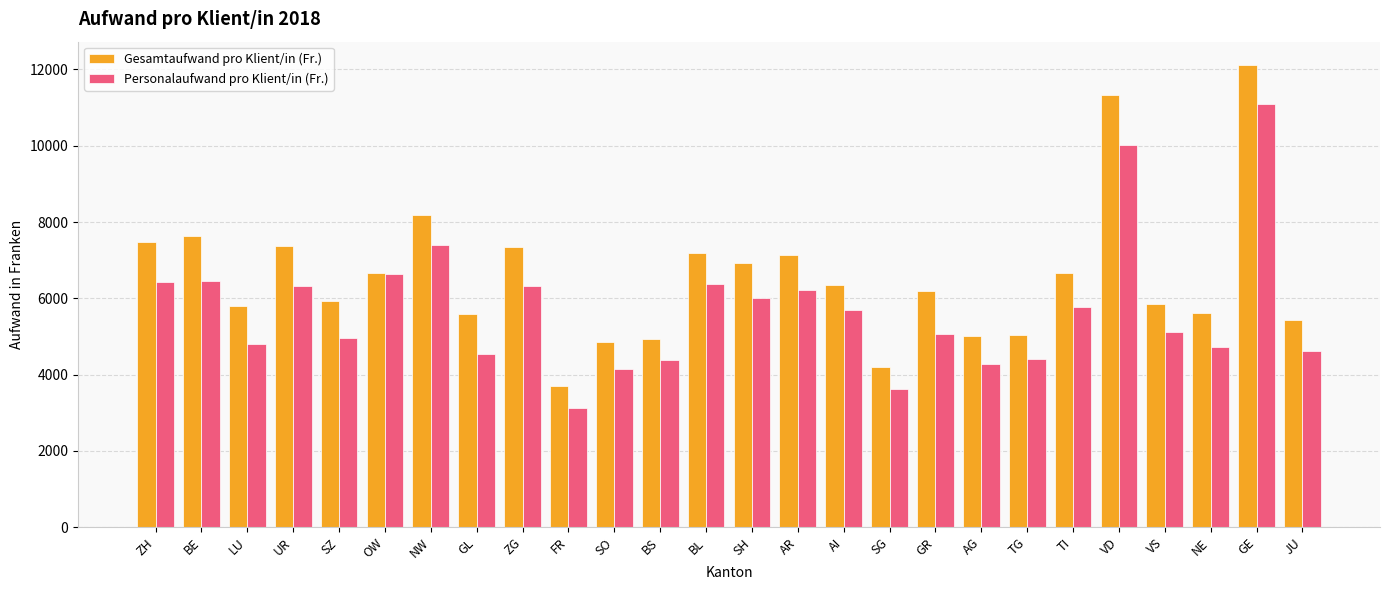

What is the average value of the Gesamtaufwand pro Klient/in (Fr.) series?

6559.7